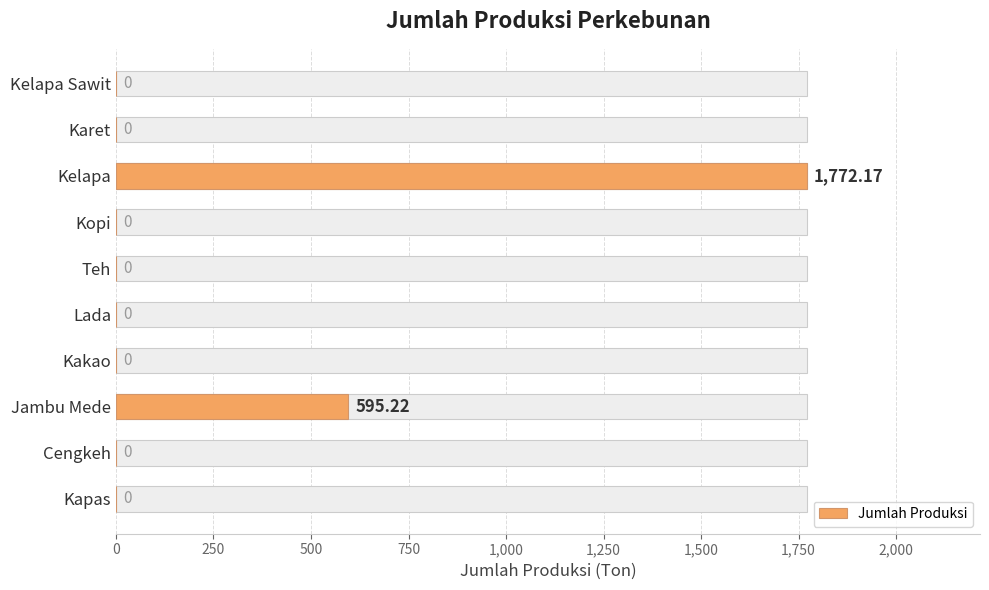

What is the difference between the maximum and minimum values?

1772.2